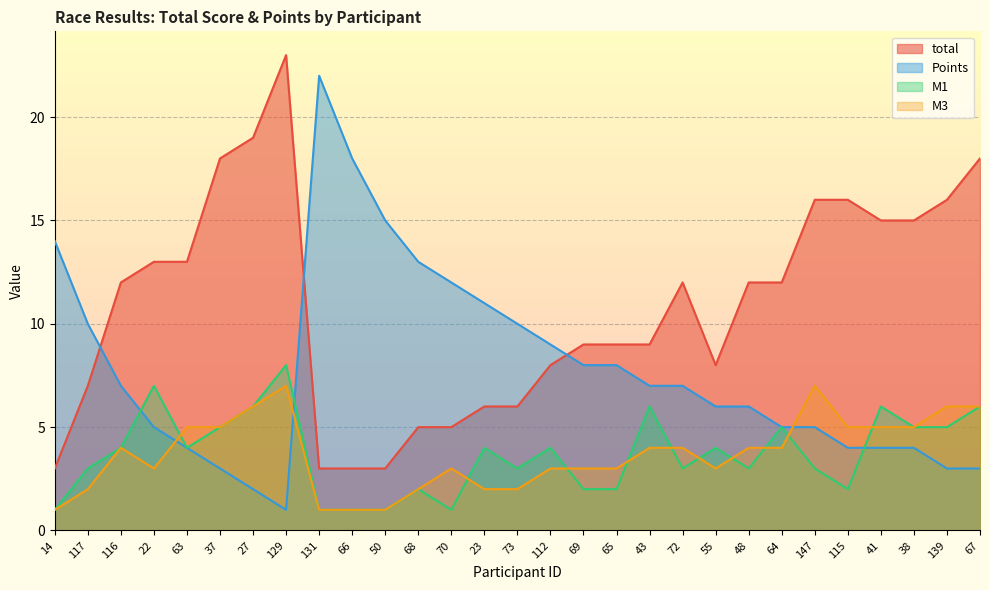

How many interior local peaks does the M3 series have?

4